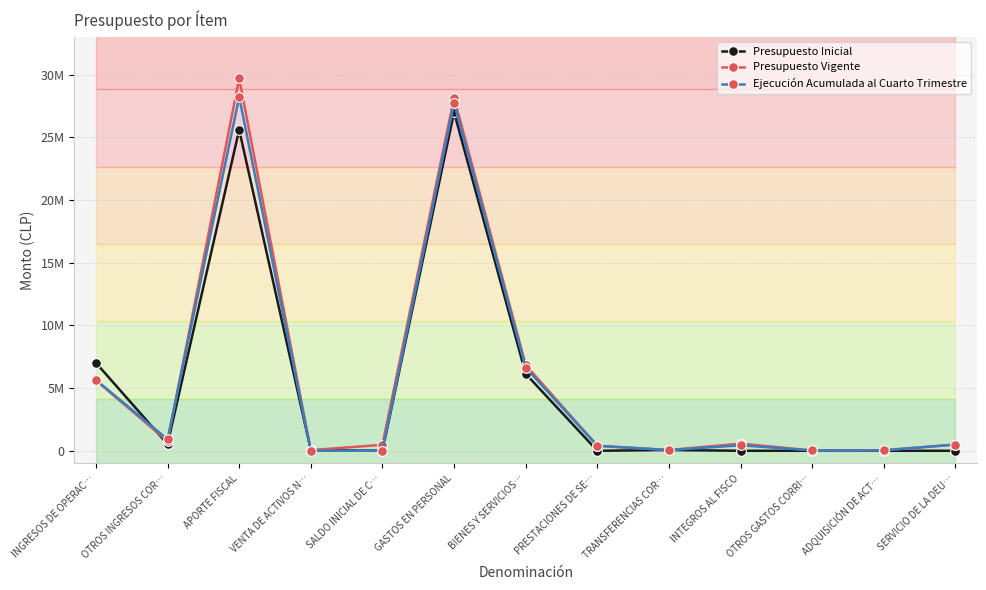

Is it true that Presupuesto Vigente equals 13734 at VENTA DE ACTIVOS N…?

False